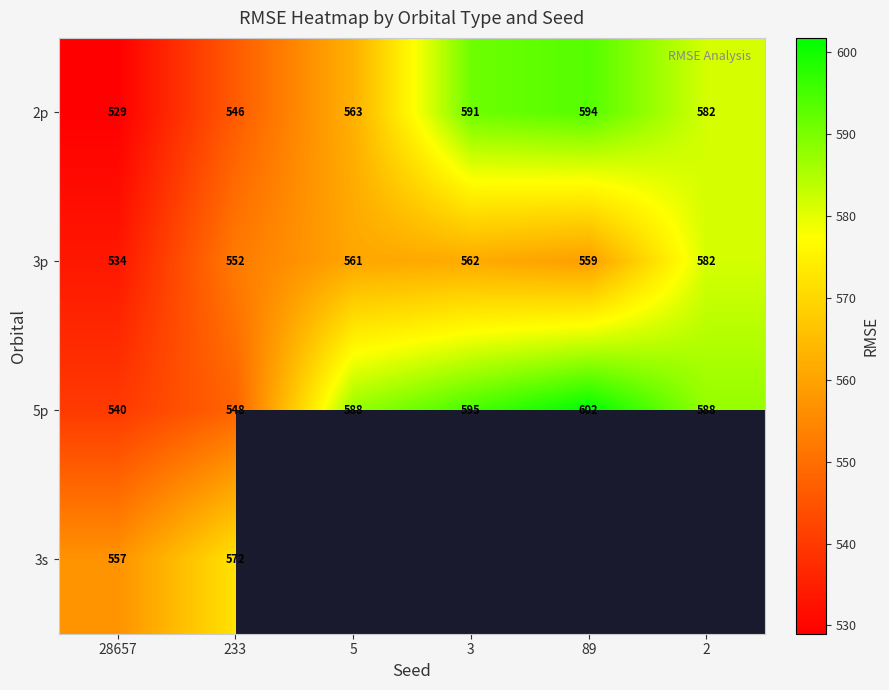

What is the greatest value displayed?

601.8